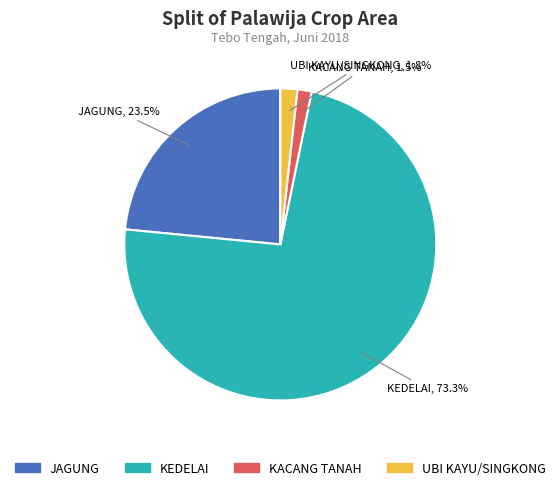

True or false: KEDELAI accounts for 73% of the total.

True